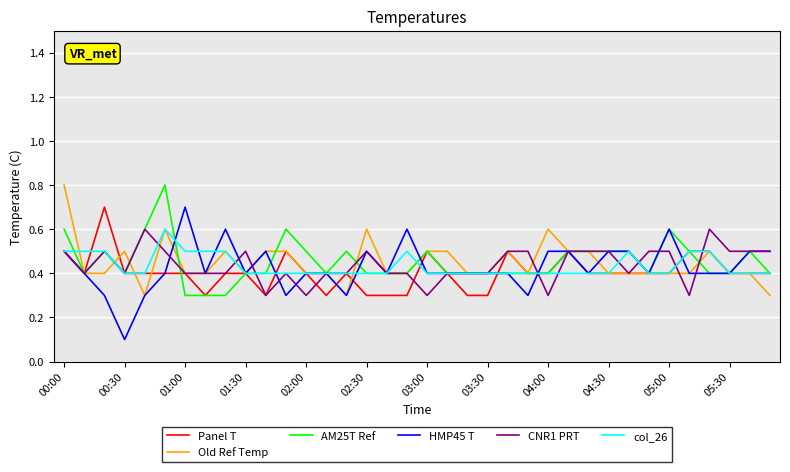

What is the lowest value of the Old Ref Temp series?

0.3